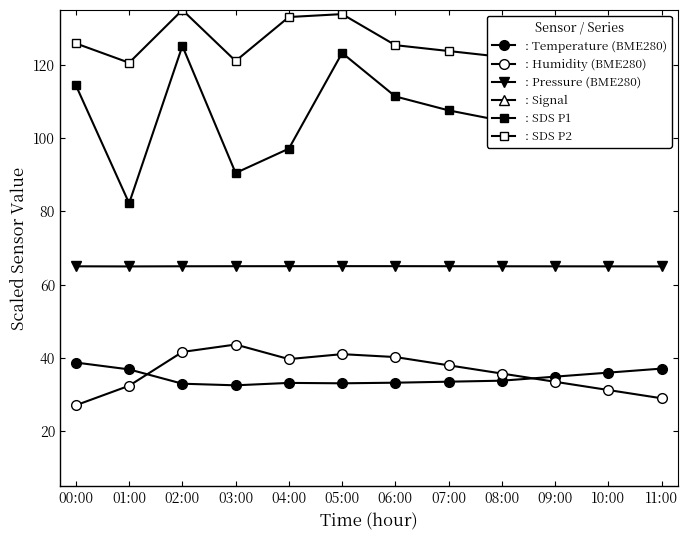

In : Signal, how many points are higher than both neighbors (excluding endpoints)?

2